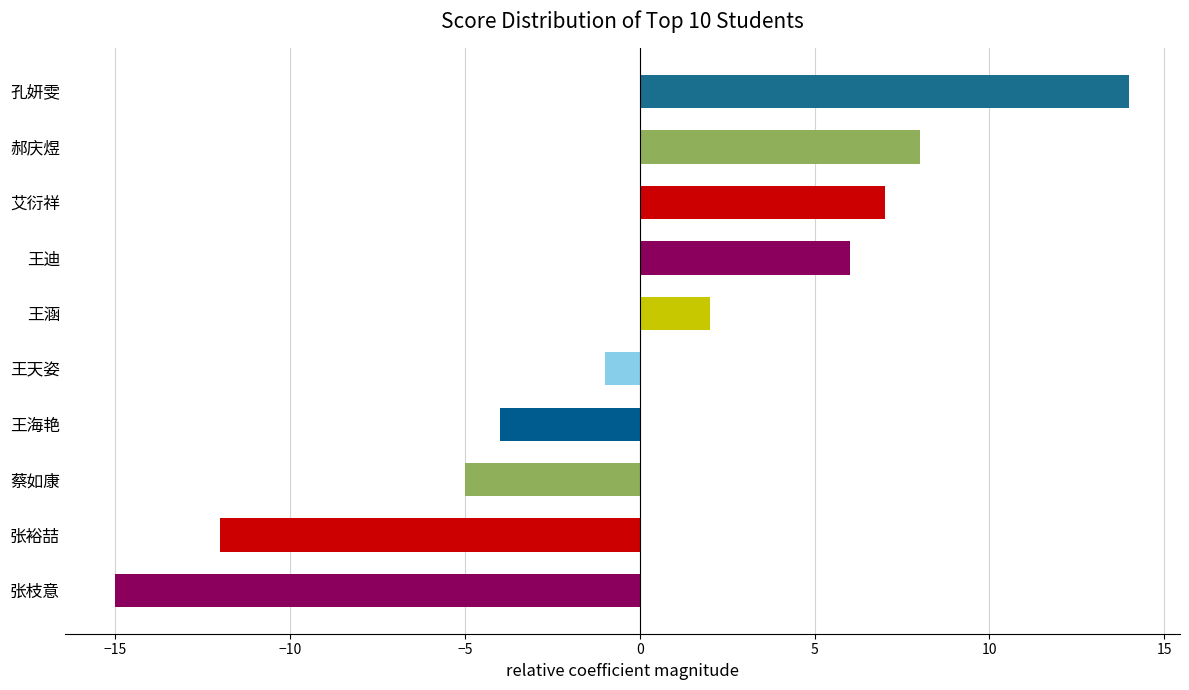

At which category does the chart reach its minimum across all series?

张枝意